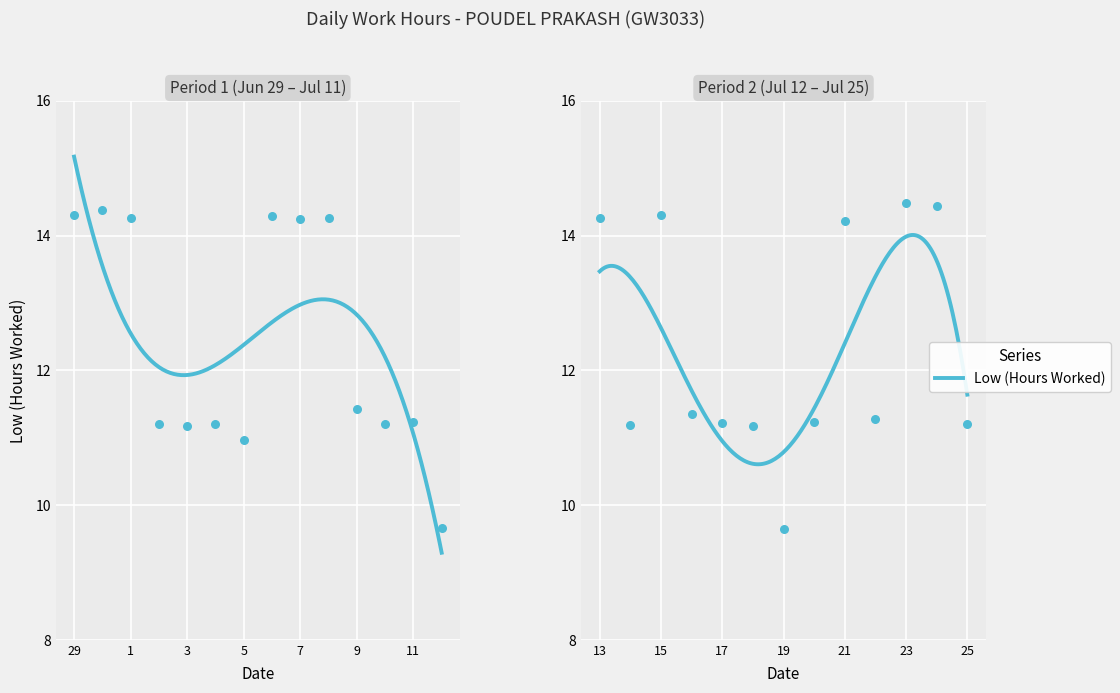

Approximately how many times larger is the value at 12 compared to 9?

0.8